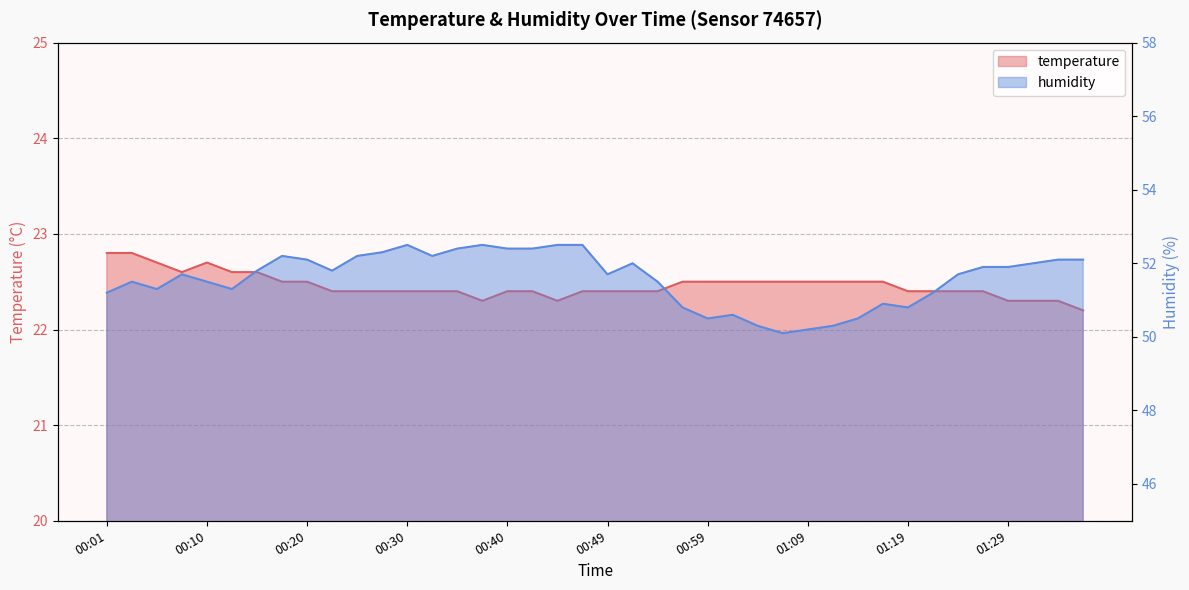

How many series are shown in this chart?

2